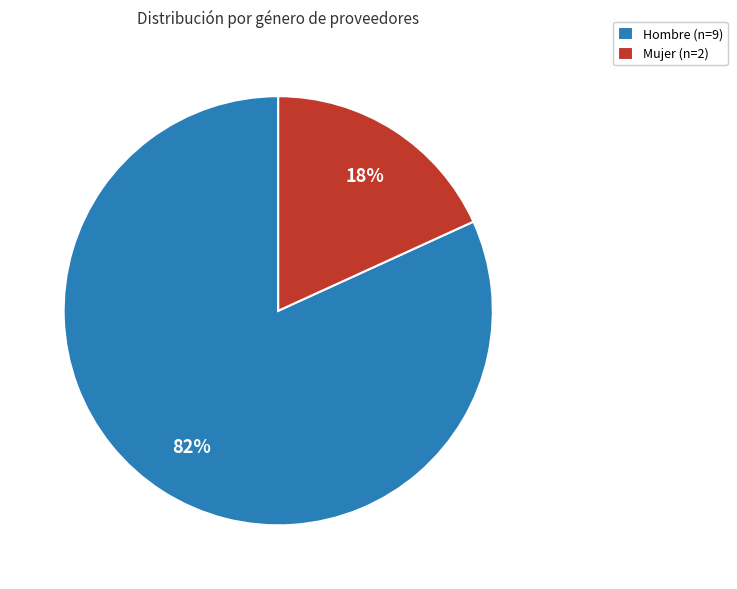

To the nearest percent, what percentage of the pie is Mujer (n=2)?

18%